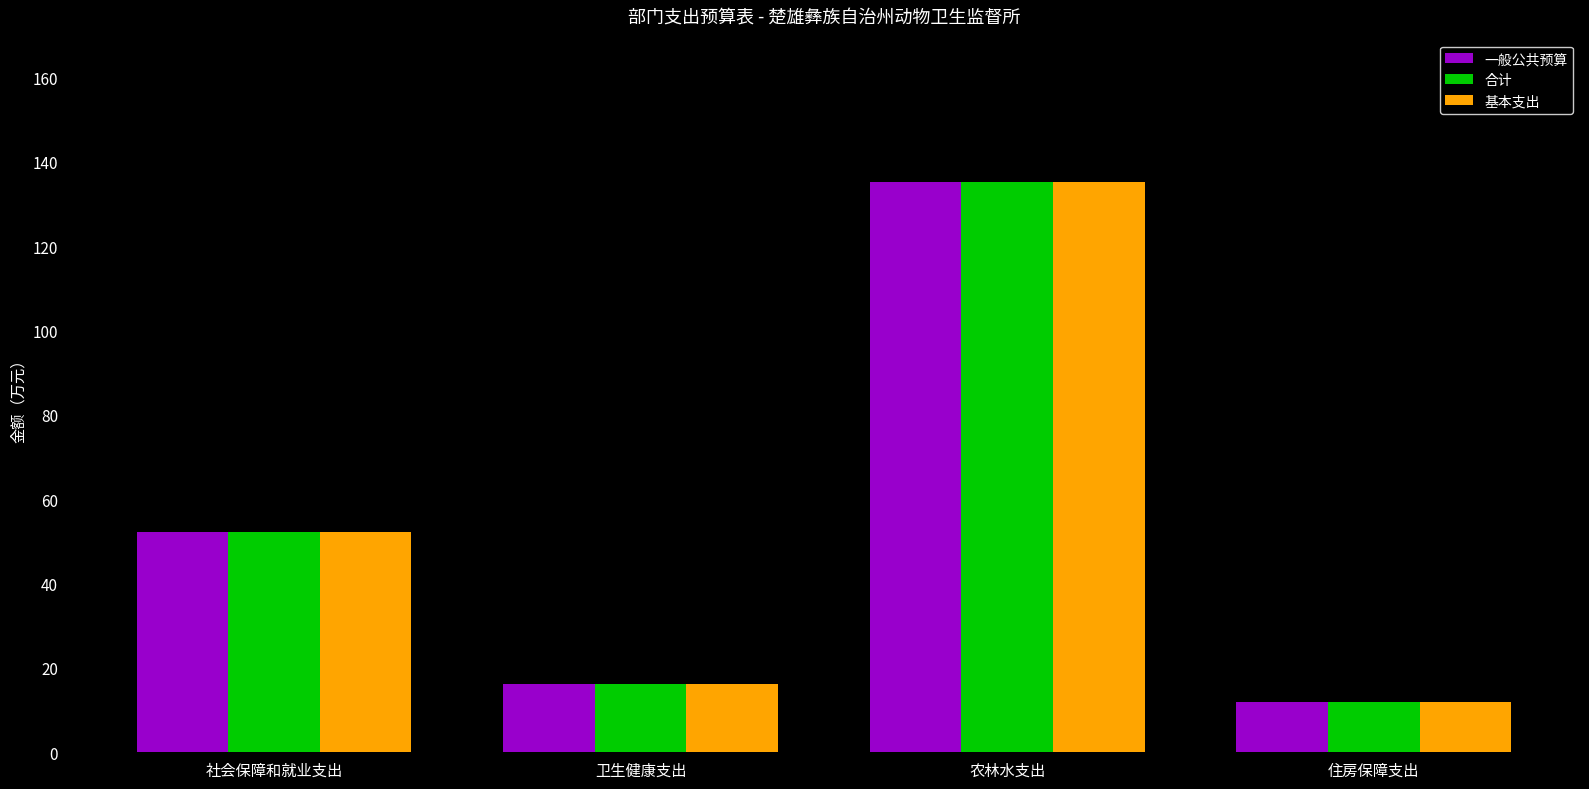

At which category does the chart reach its peak across all series?

农林水支出